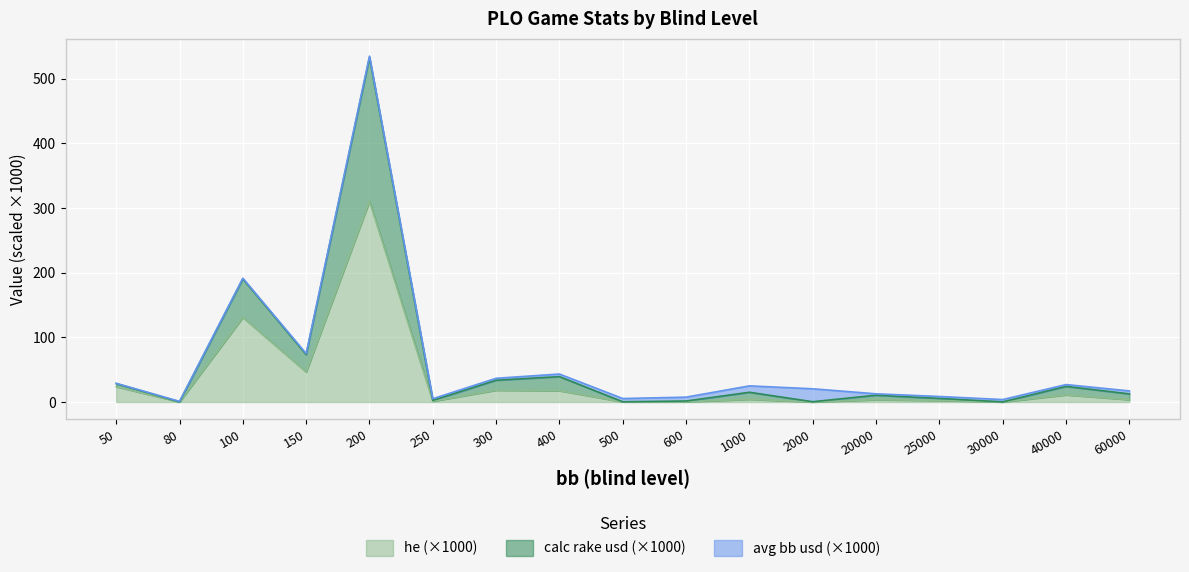

At which category is the sum across all series the highest?

200